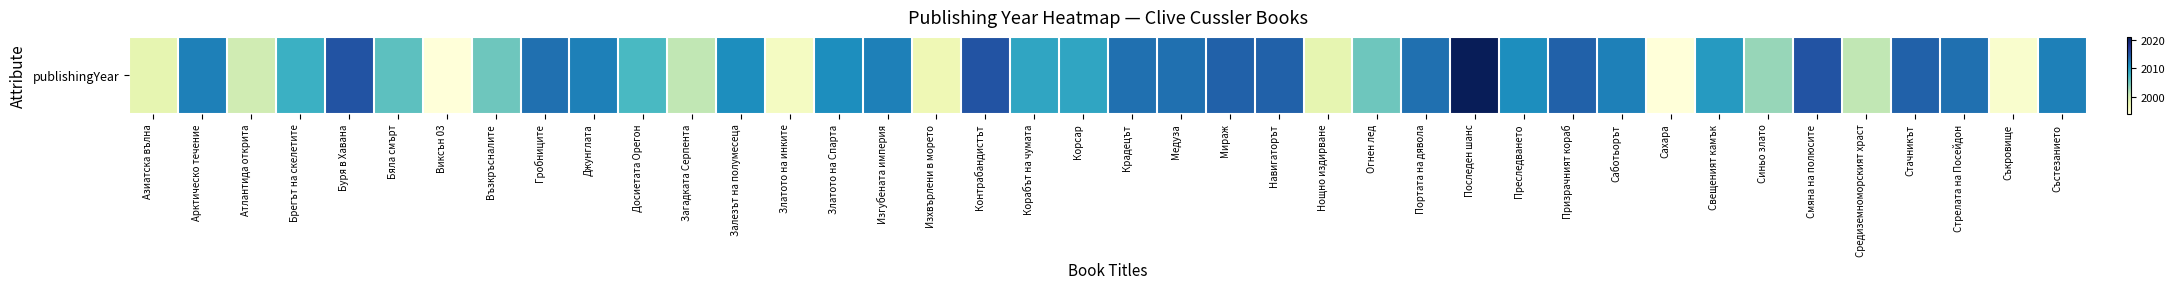

Reading right to left, transcribe all the data shown in this chart.

Състезанието=2012	Съкровище=1995	Стрелата на Посейдон=2013	Стачникът=2014	Средиземноморският храст=2001	Смяна на полюсите=2015	Синьо злато=2003	Свещеният камък=2010	Сахара=1994	Саботьорът=2012	Призрачният кораб=2014	Преследването=2011	Последен шанс=2021	Портата на дявола=2013	Огнен лед=2005	Нощно издирване=1998	Навигаторът=2014	Мираж=2014	Медуза=2013	Крадецът=2013	Корсар=2009	Корабът на чумата=2009	Контрабандистът=2015	Изхвърлени в морето=1997	Изгубената империя=2012	Златото на Спарта=2011	Златото на инките=1996	Залезът на полумесеца=2011	Загадката Серпента=2001	Досиетата Орегон=2007	Джунглата=2012	Гробниците=2013	Възкръсналите=2005	Виксън 03=1994	Бяла смърт=2006	Буря в Хавана=2015	Брегът на скелетите=2008	Атлантида открита=2000	Арктическо течение=2012	Азиатска вълна=1998